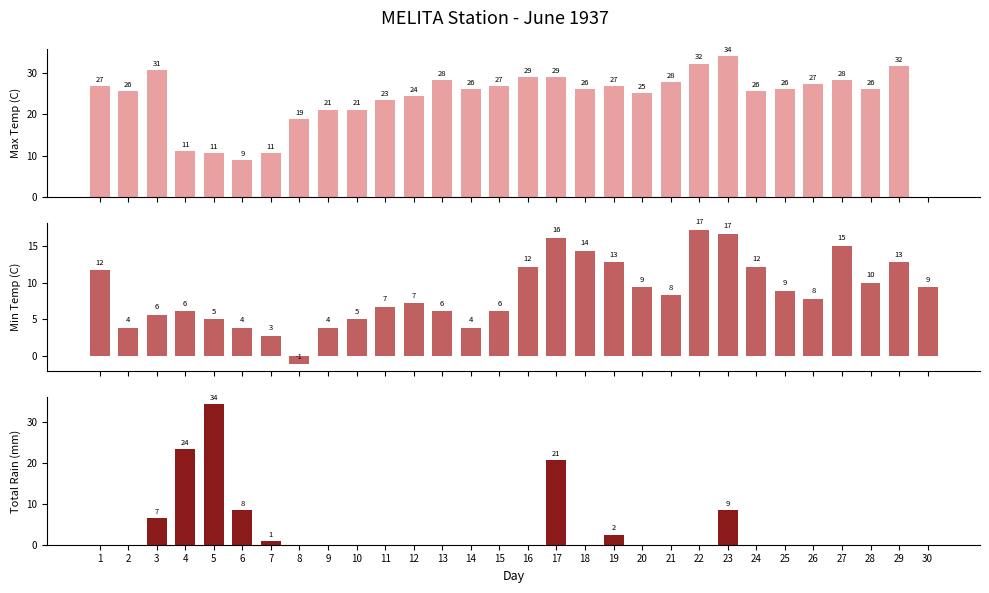

How many bars are there in total?

90